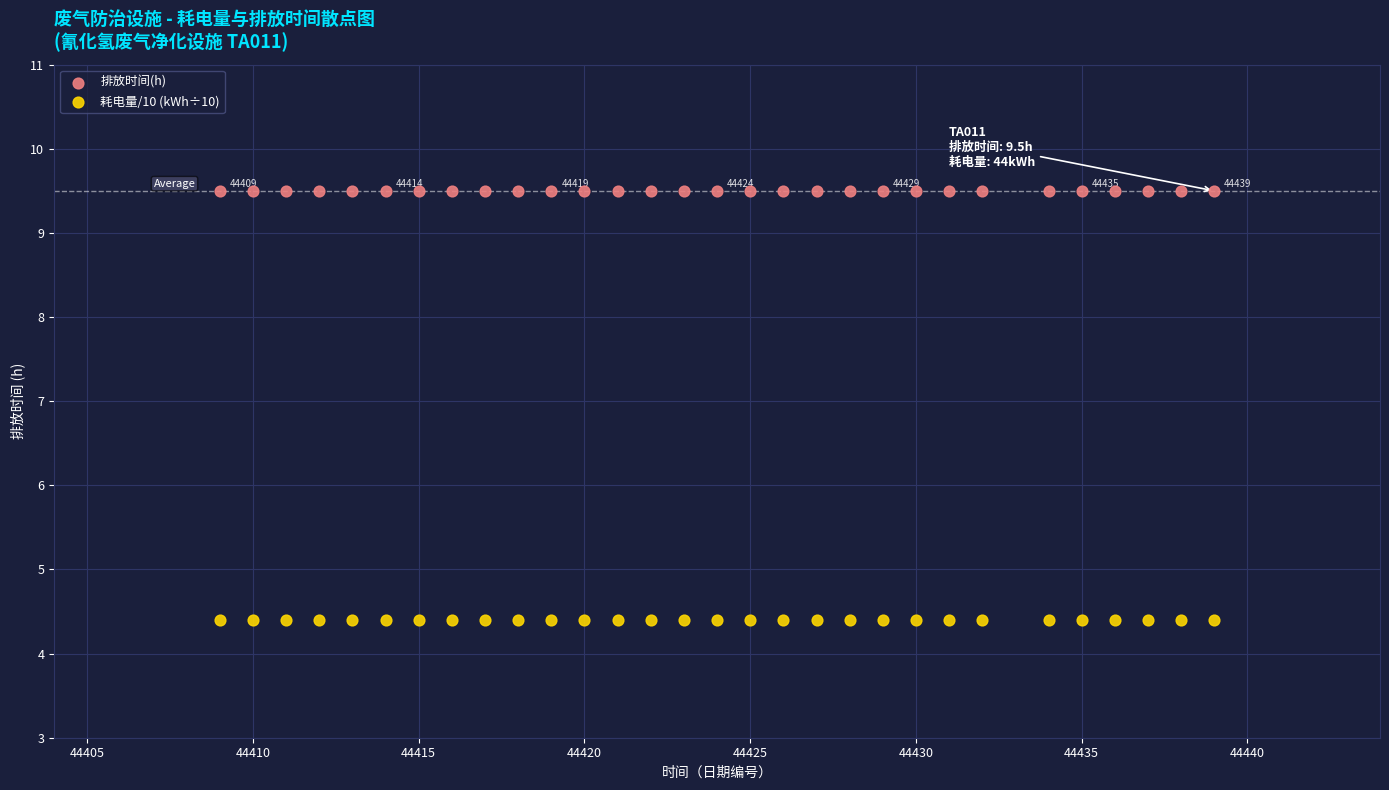

Which series contains the lowest Y value?

耗电量/10 (kWh÷10)